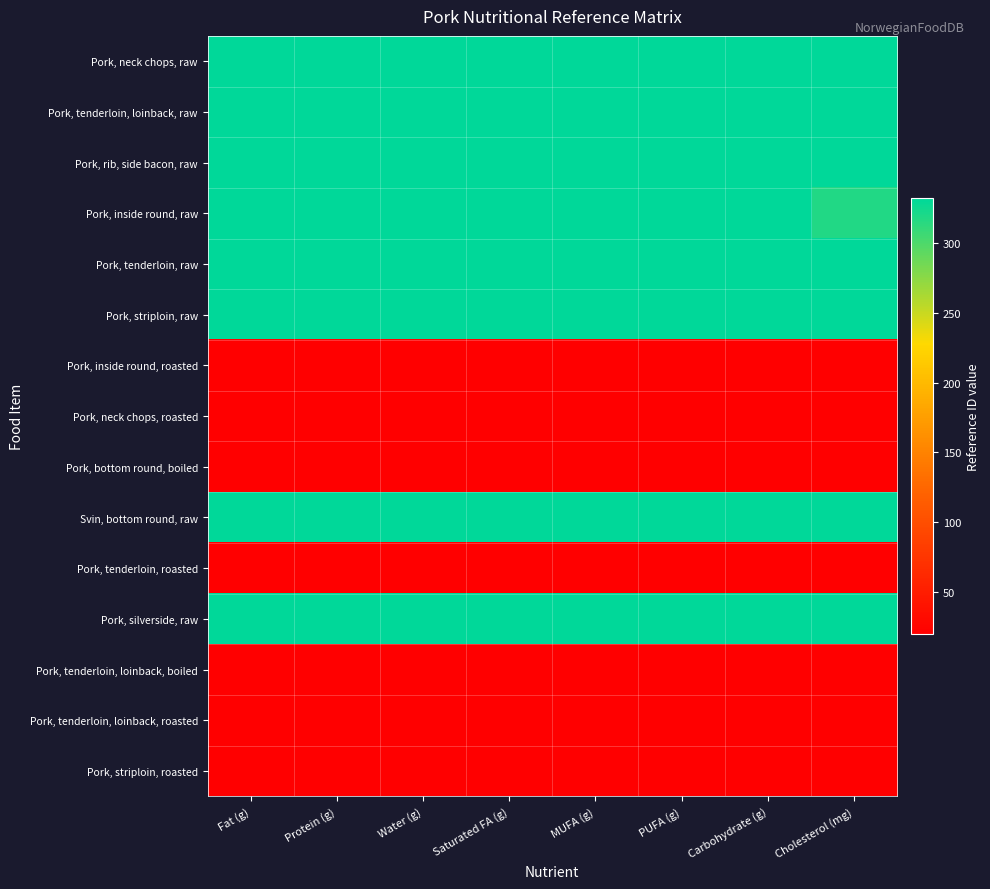

Reading left to right, list all the values displayed in this chart.

Pork, neck chops, raw: Fat (g)=332	Protein (g)=332	Water (g)=332	Saturated FA (g)=332	MUFA (g)=332	PUFA (g)=332	Carbohydrate (g)=332	Cholesterol (mg)=332
Pork, tenderloin, loinback, raw: Fat (g)=332	Protein (g)=332	Water (g)=332	Saturated FA (g)=332	MUFA (g)=332	PUFA (g)=332	Carbohydrate (g)=332	Cholesterol (mg)=332
Pork, rib, side bacon, raw: Fat (g)=332	Protein (g)=332	Water (g)=332	Saturated FA (g)=332	MUFA (g)=332	PUFA (g)=332	Carbohydrate (g)=332	Cholesterol (mg)=332
Pork, inside round, raw: Fat (g)=332	Protein (g)=332	Water (g)=332	Saturated FA (g)=332	MUFA (g)=332	PUFA (g)=332	Carbohydrate (g)=332	Cholesterol (mg)=318
Pork, tenderloin, raw: Fat (g)=332	Protein (g)=332	Water (g)=332	Saturated FA (g)=332	MUFA (g)=332	PUFA (g)=332	Carbohydrate (g)=332	Cholesterol (mg)=332
Pork, striploin, raw: Fat (g)=332	Protein (g)=332	Water (g)=332	Saturated FA (g)=332	MUFA (g)=332	PUFA (g)=332	Carbohydrate (g)=332	Cholesterol (mg)=332
Pork, inside round, roasted: Fat (g)=20	Protein (g)=20	Water (g)=20	Saturated FA (g)=20	MUFA (g)=20	PUFA (g)=20	Carbohydrate (g)=20	Cholesterol (mg)=20
Pork, neck chops, roasted: Fat (g)=20	Protein (g)=20	Water (g)=20	Saturated FA (g)=20	MUFA (g)=20	PUFA (g)=20	Carbohydrate (g)=20	Cholesterol (mg)=20
Pork, bottom round, boiled: Fat (g)=20	Protein (g)=20	Water (g)=20	Saturated FA (g)=20	MUFA (g)=20	PUFA (g)=20	Carbohydrate (g)=20	Cholesterol (mg)=20
Svin, bottom round, raw: Fat (g)=332	Protein (g)=332	Water (g)=332	Saturated FA (g)=332	MUFA (g)=332	PUFA (g)=332	Carbohydrate (g)=332	Cholesterol (mg)=332
Pork, tenderloin, roasted: Fat (g)=20	Protein (g)=20	Water (g)=20	Saturated FA (g)=20	MUFA (g)=20	PUFA (g)=20	Carbohydrate (g)=20	Cholesterol (mg)=20
Pork, silverside, raw: Fat (g)=332	Protein (g)=332	Water (g)=332	Saturated FA (g)=332	MUFA (g)=332	PUFA (g)=332	Carbohydrate (g)=332	Cholesterol (mg)=332
Pork, tenderloin, loinback, boiled: Fat (g)=20	Protein (g)=20	Water (g)=20	Saturated FA (g)=20	MUFA (g)=20	PUFA (g)=20	Carbohydrate (g)=20	Cholesterol (mg)=20
Pork, tenderloin, loinback, roasted: Fat (g)=20	Protein (g)=20	Water (g)=20	Saturated FA (g)=20	MUFA (g)=20	PUFA (g)=20	Carbohydrate (g)=20	Cholesterol (mg)=20
Pork, striploin, roasted: Fat (g)=20	Protein (g)=20	Water (g)=20	Saturated FA (g)=20	MUFA (g)=20	PUFA (g)=20	Carbohydrate (g)=20	Cholesterol (mg)=20